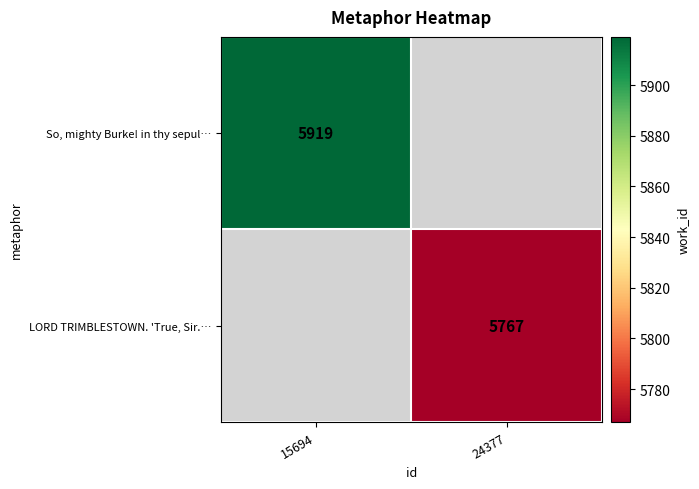

The LORD TRIMBLESTOWN. 'True, Sir.… series shows 1684 at 24377. True or false?

False